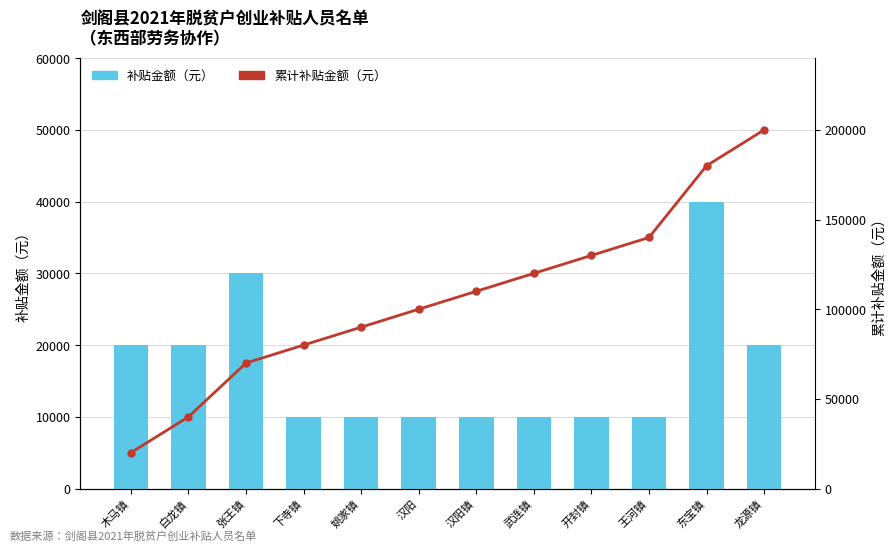

What is the total value across all series at 开封镇?

140000